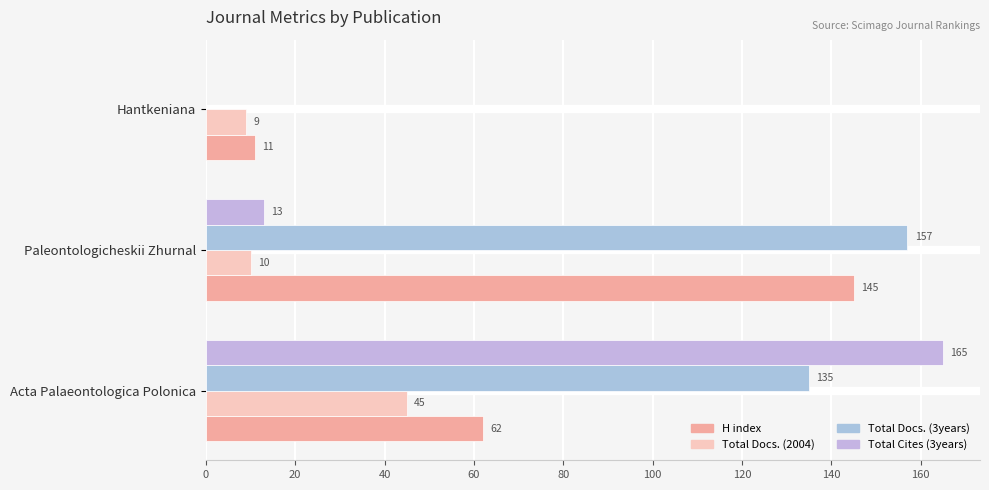

Which series has the largest range (max minus min)?

Total Cites (3years)